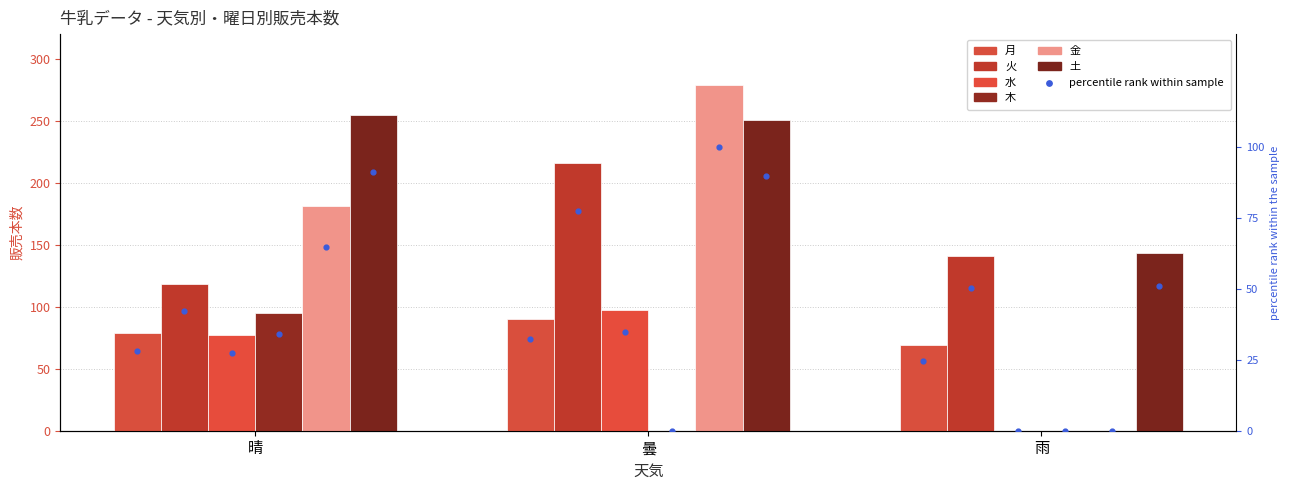

Which series contains the highest Y value?

金